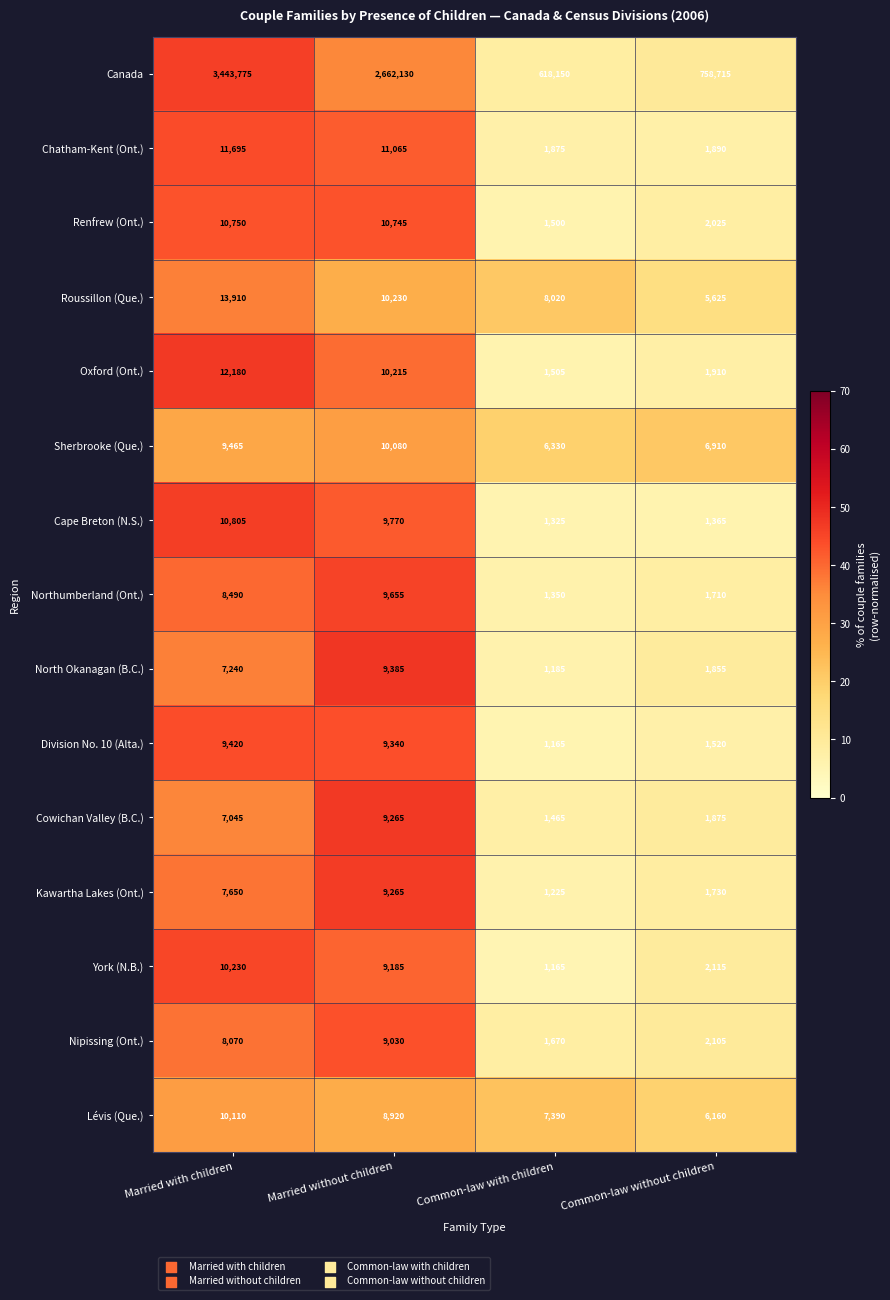

How many series are shown in this chart?

15